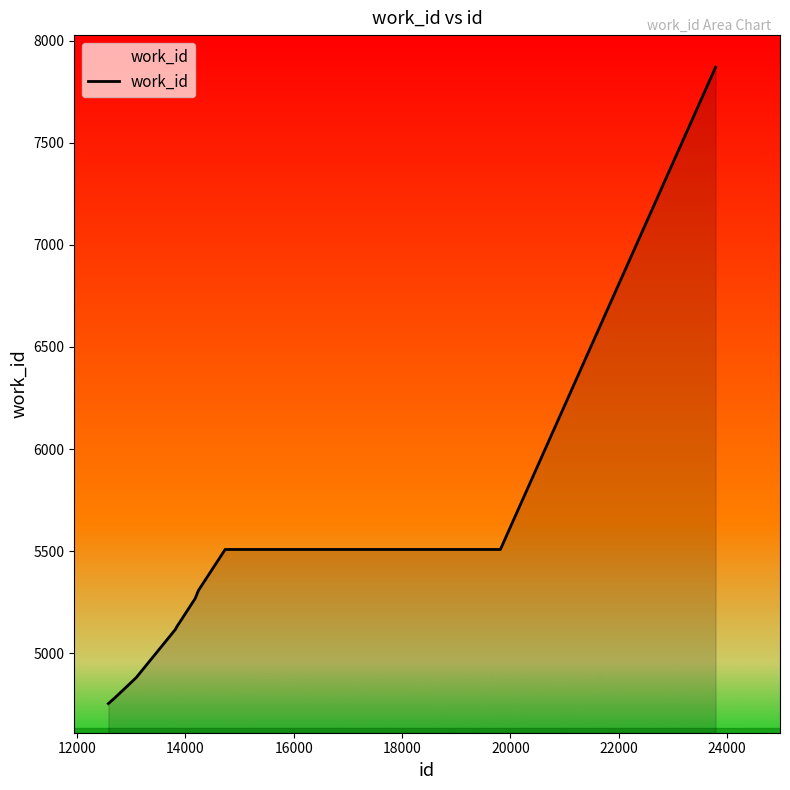

What is the greatest value displayed?

7870